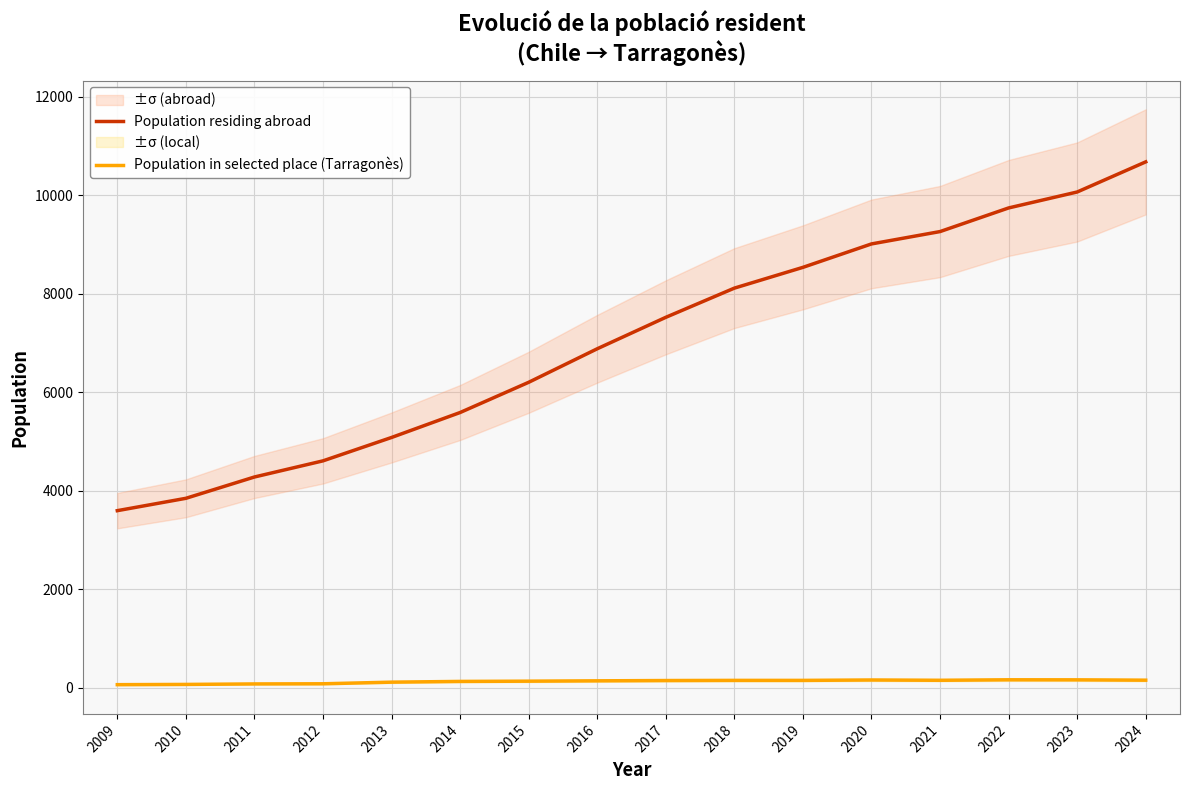

The value of Population in selected place (Tarragonès) at 2020 is 155. True or false?

True